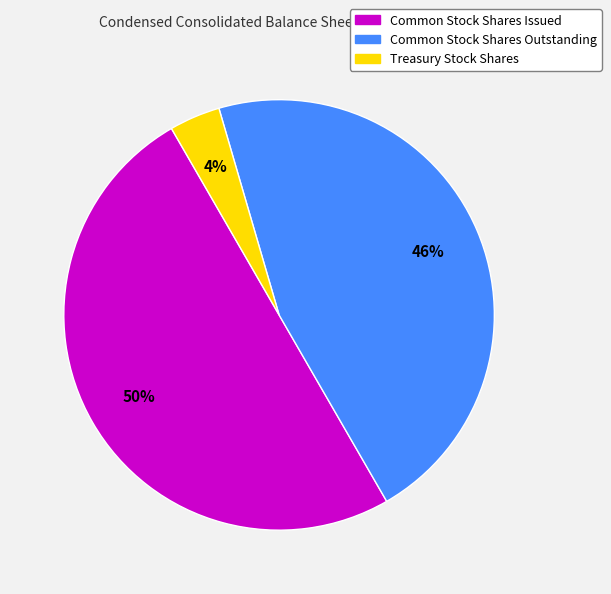

How many segments does this pie chart have?

3